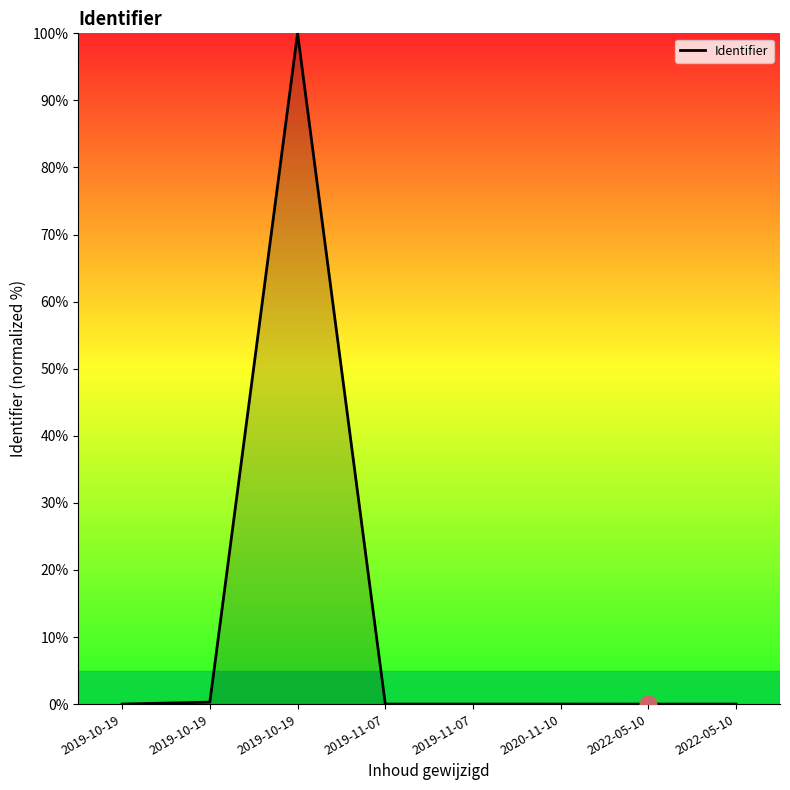

How many categories are shown in the chart?

8